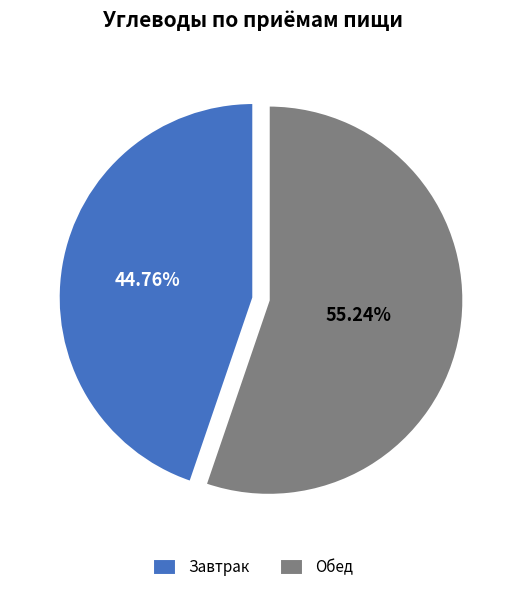

Rank the categories by value from highest to lowest.

Обед, Завтрак